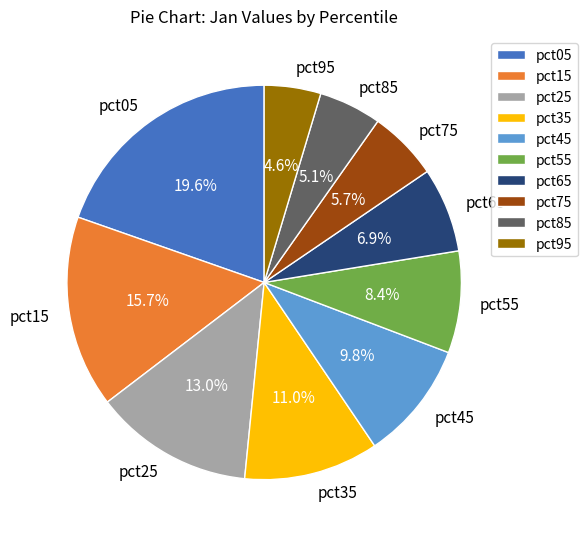

Count the number of slices in the pie.

10